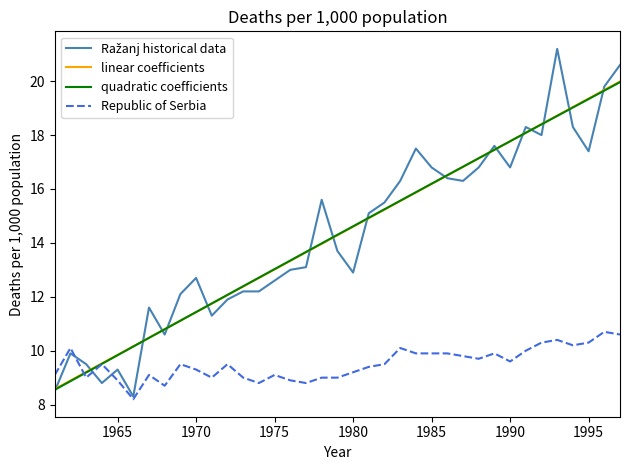

The value of Republic of Serbia at 1985 is 14.4. True or false?

False